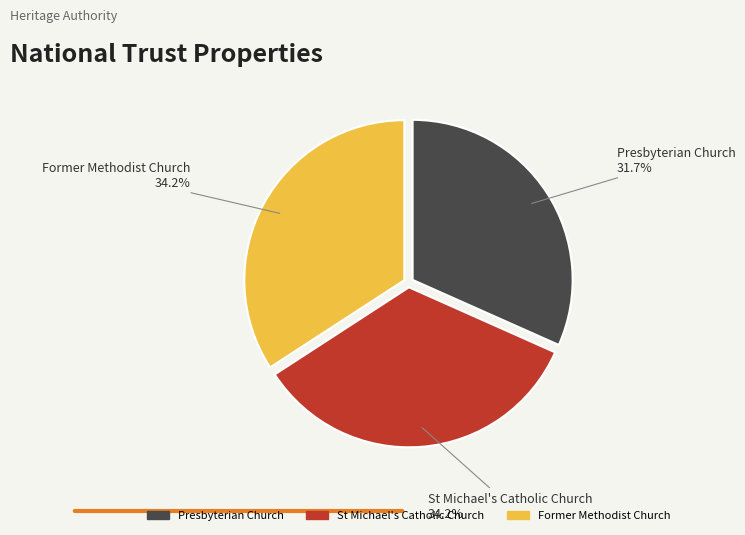

Is there a majority slice in this chart?

No